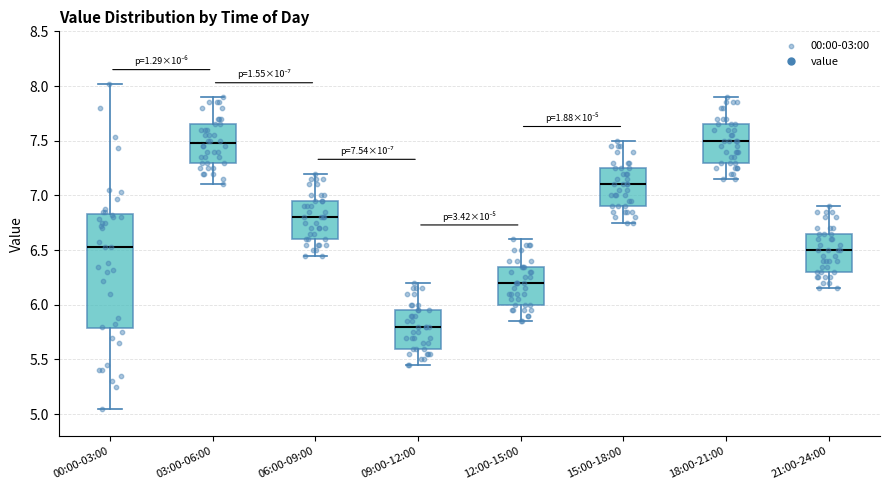

Which box is the tallest, from its lower edge to its upper edge?

00:00-03:00